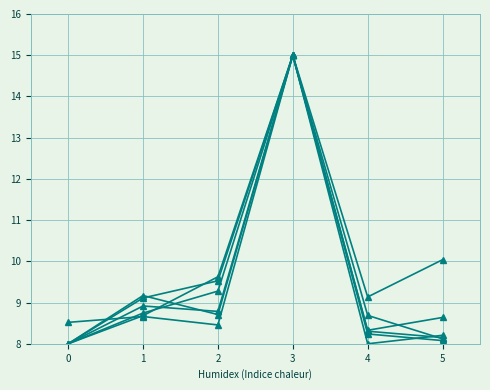

How many data points does each series have?

6